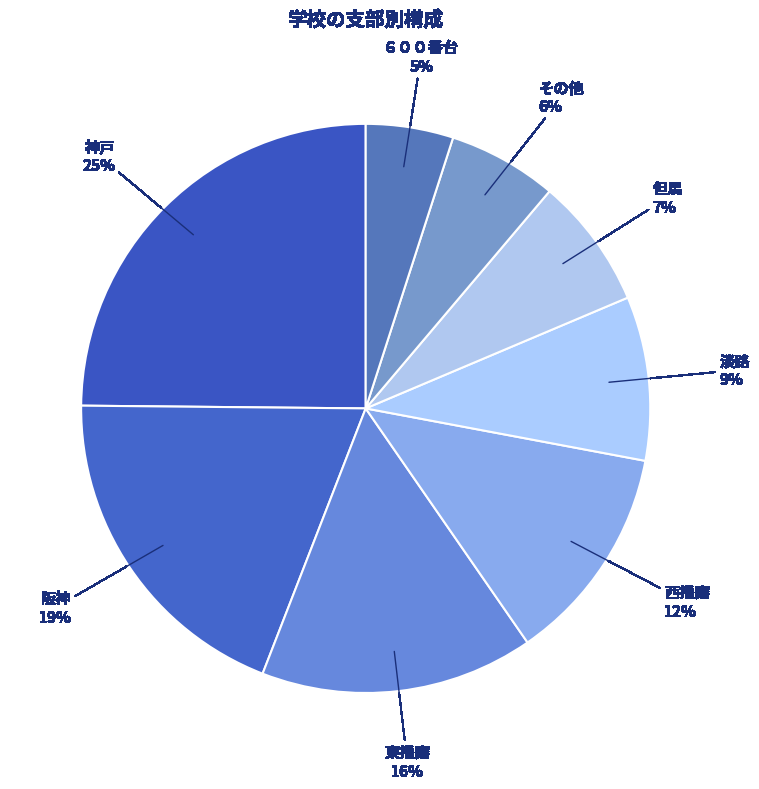

True or false: 西播磨 accounts for 1% of the total.

False